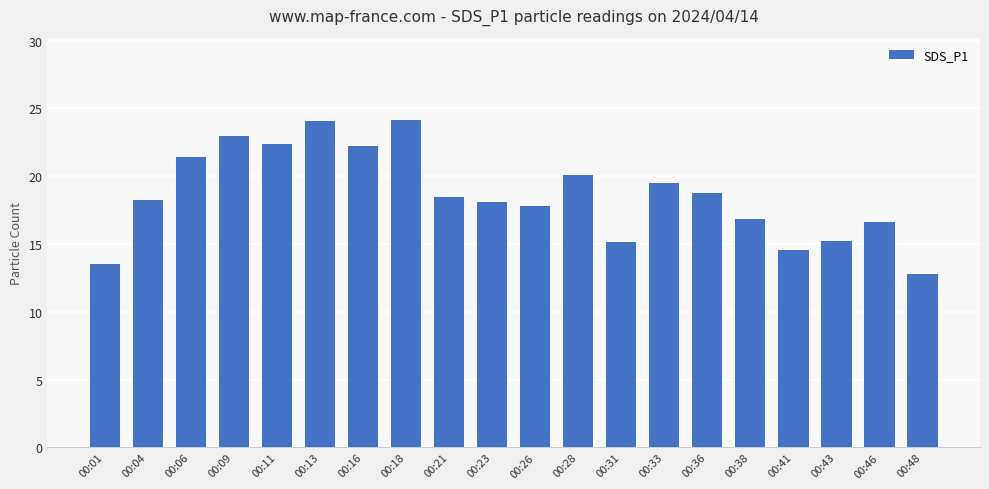

Where does the data first go above 18?

00:04